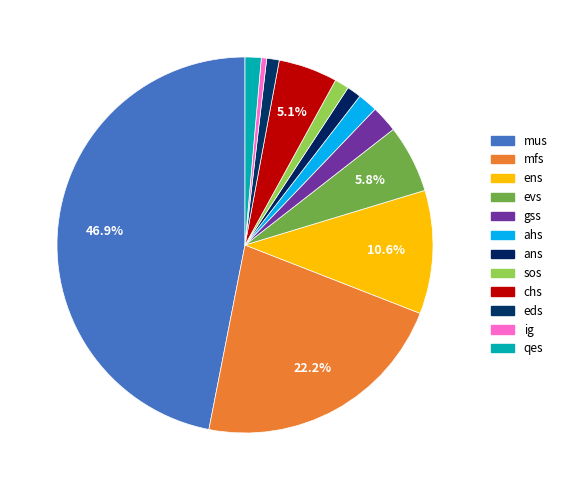

How many segments does this pie chart have?

12